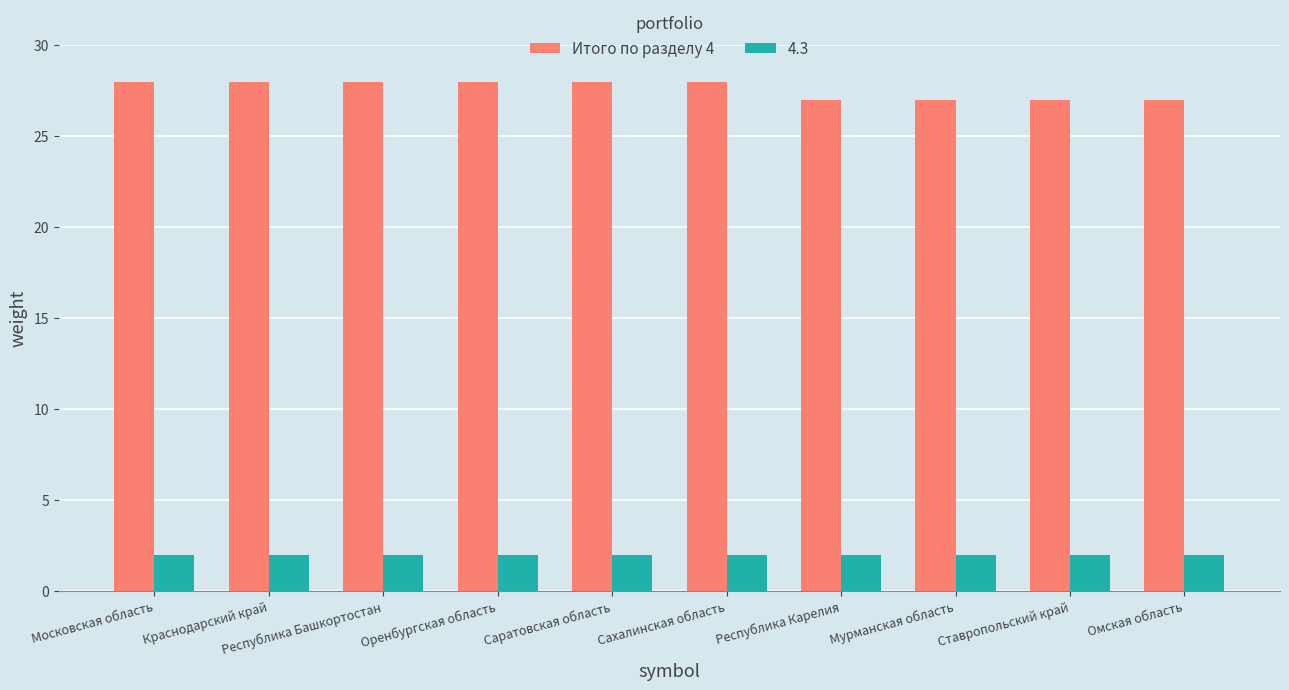

The value of Итого по разделу 4 at Сахалинская область is 28. True or false?

True